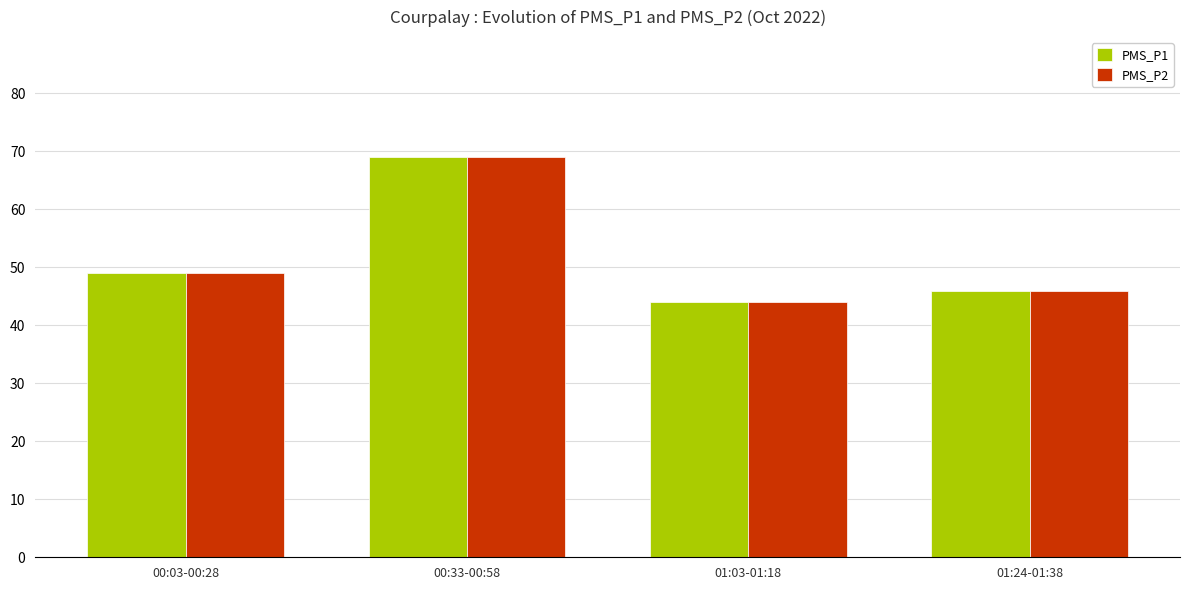

Which category has the lowest value across all series?

01:03-01:18